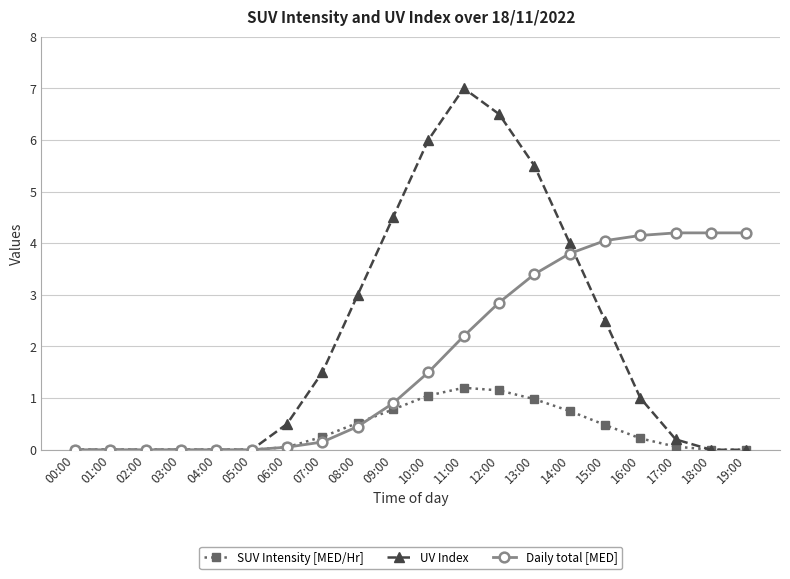

Where is Daily total [MED] nearest to the value 2?

11:00